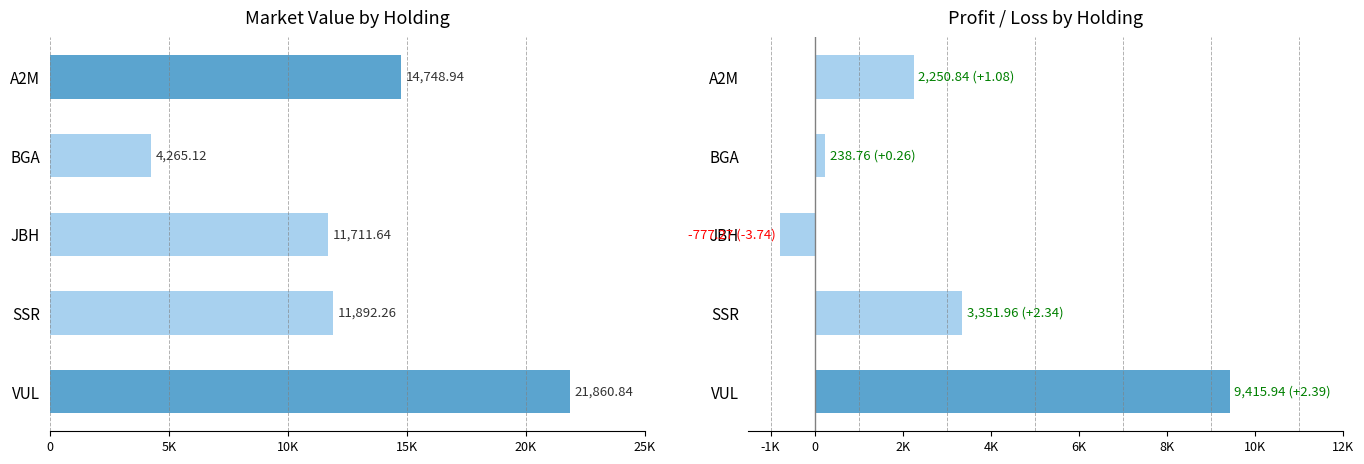

Which series has the largest range (max minus min)?

Market Value